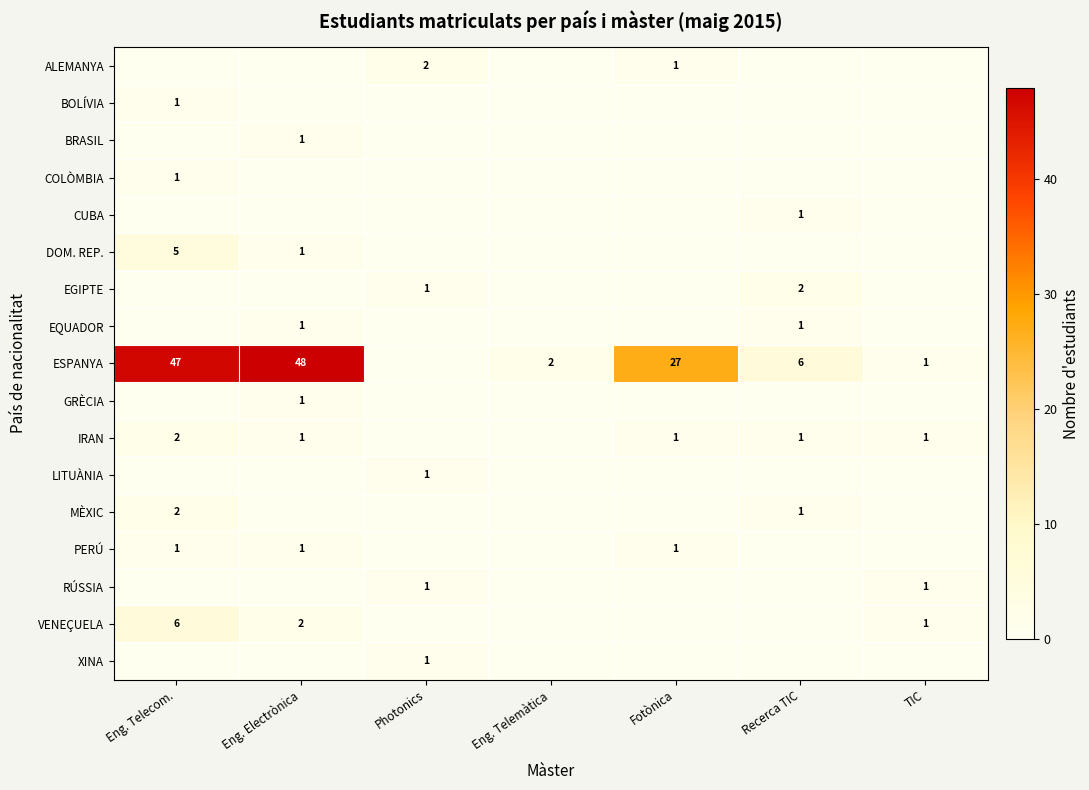

The value of VENEÇUELA at TIC is 0. True or false?

False